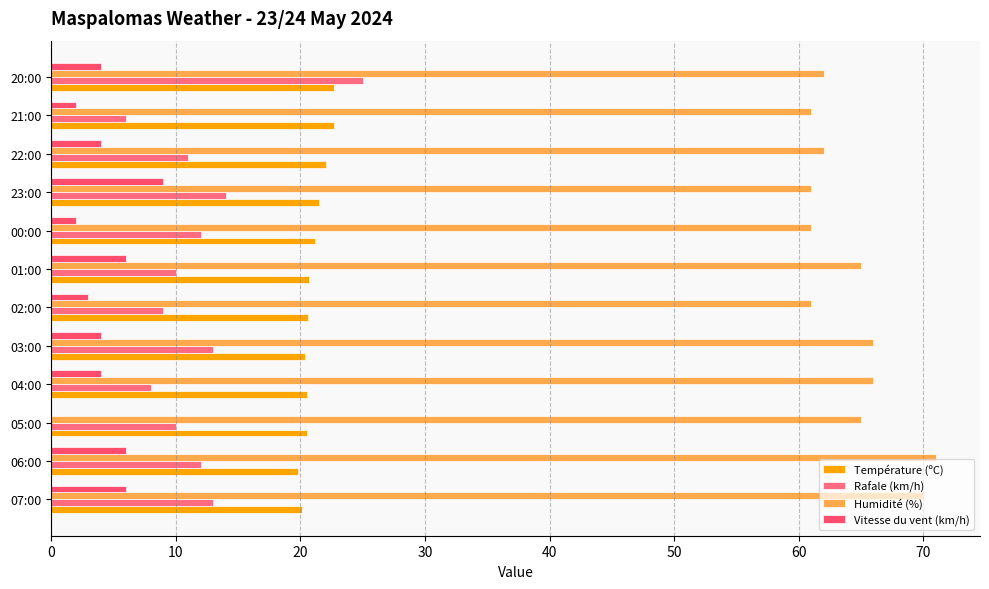

What is the average value of the Vitesse du vent (km/h) series?

4.2